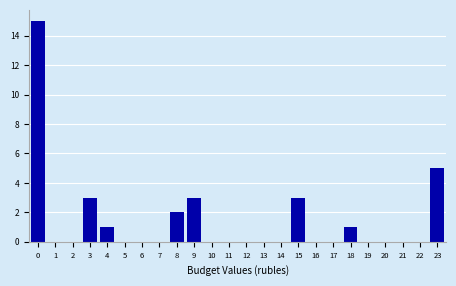

Reading left to right, list all the values displayed in this chart.

0=15	1=0	2=0	3=3	4=1	5=0	6=0	7=0	8=2	9=3	10=0	11=0	12=0	13=0	14=0	15=3	16=0	17=0	18=1	19=0	20=0	21=0	22=0	23=5